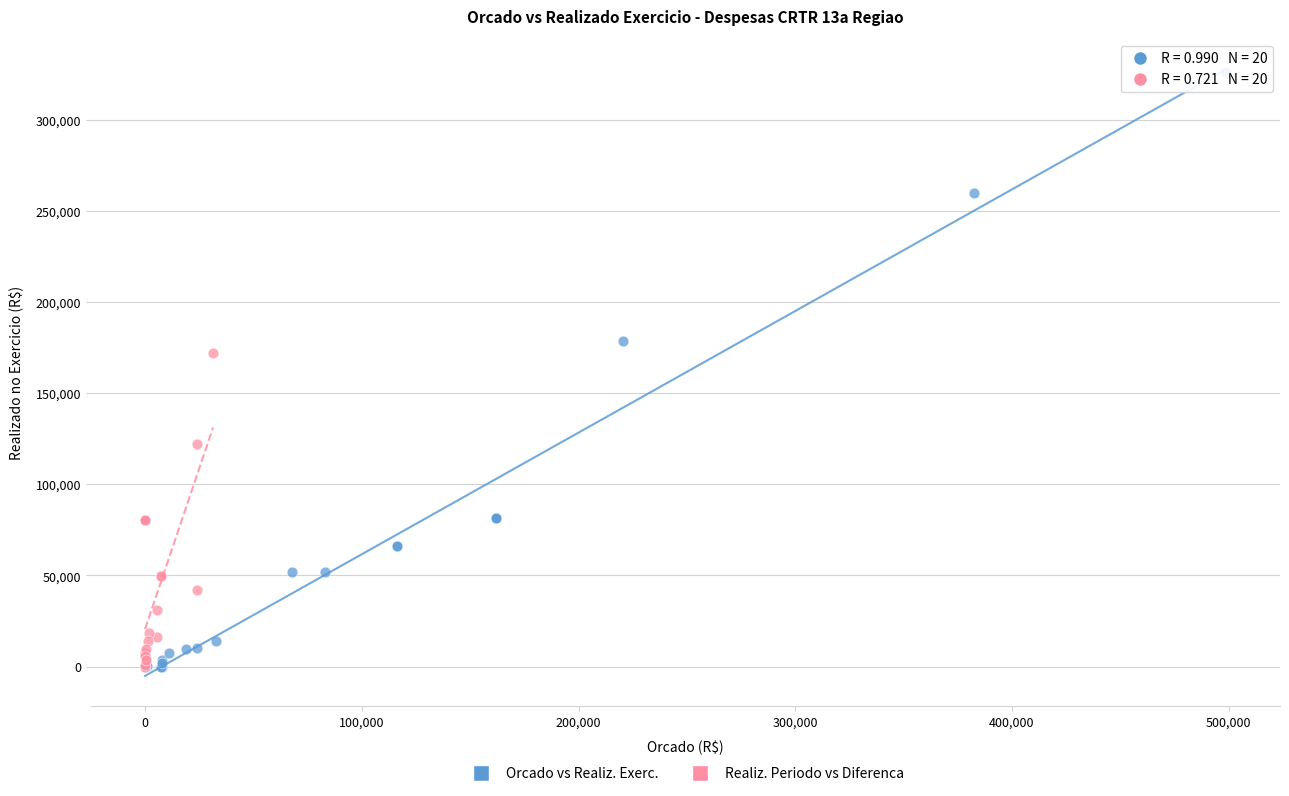

Which series has the widest spread of Y values?

Orcado vs Realiz. Exerc.